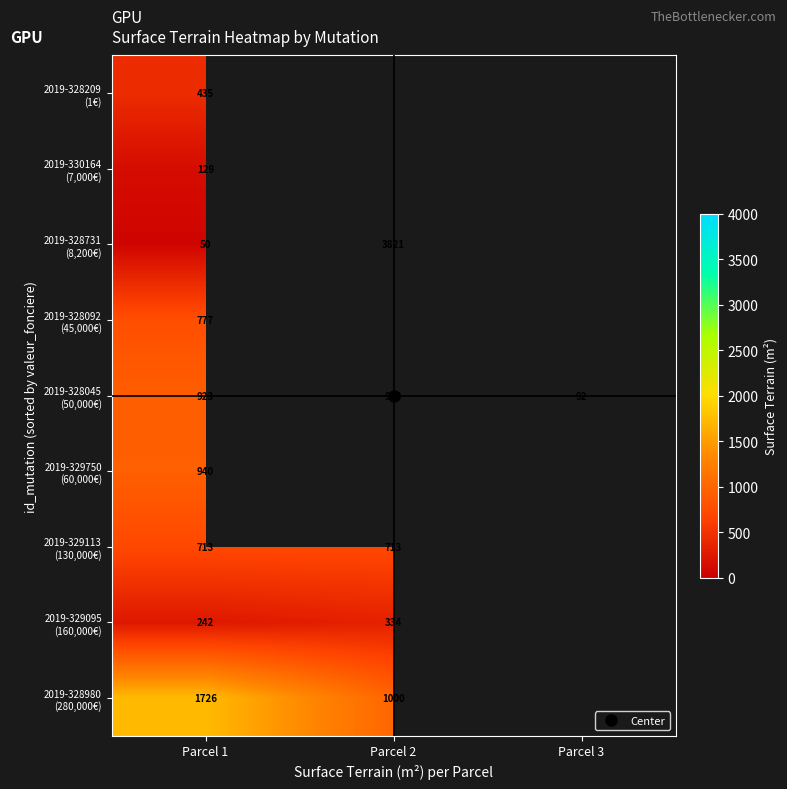

How many categories are shown in the chart?

3